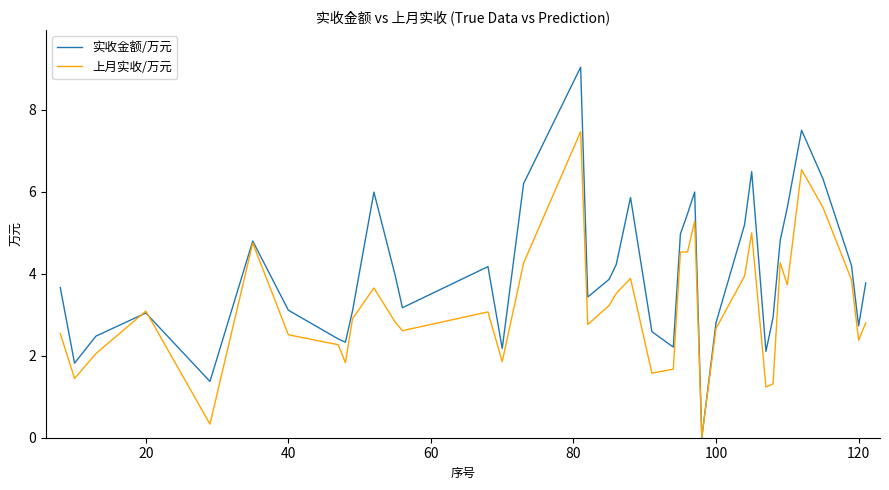

List the series in order of their overall mean, highest first.

实收金额/万元, 上月实收/万元